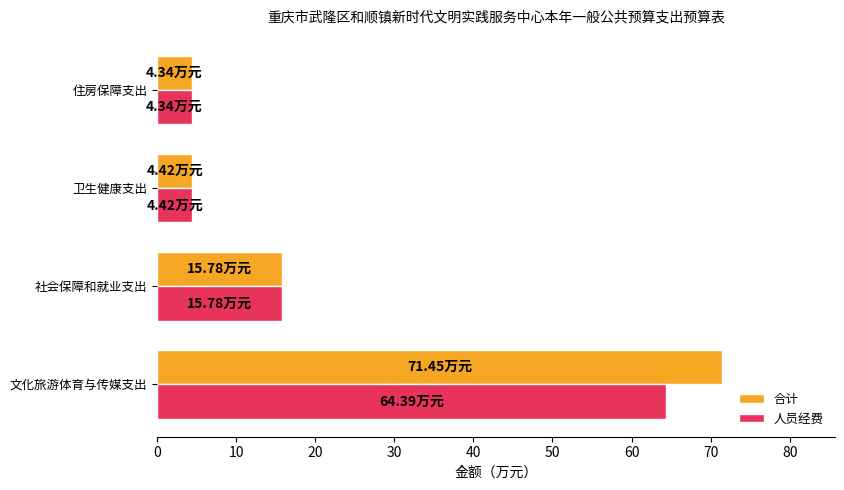

At which category does the chart reach its peak across all series?

文化旅游体育与传媒支出